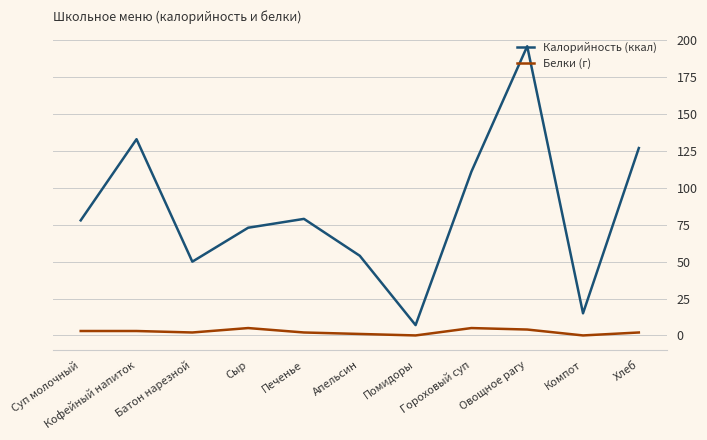

Where is the first local maximum for Калорийность (ккал)?

Кофейный напиток